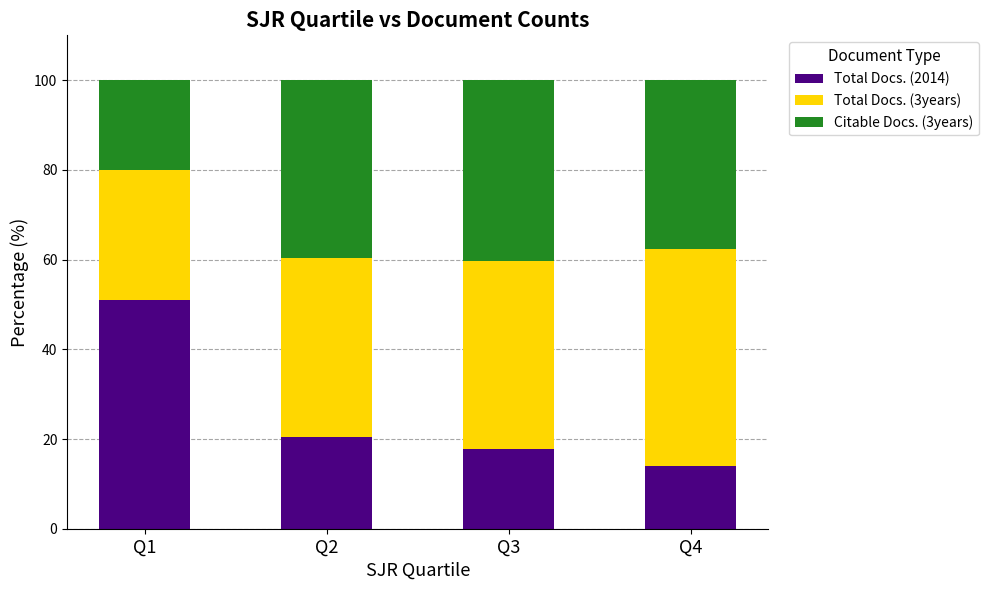

What are all the series names shown in the legend?

Total Docs. (2014), Total Docs. (3years), Citable Docs. (3years)